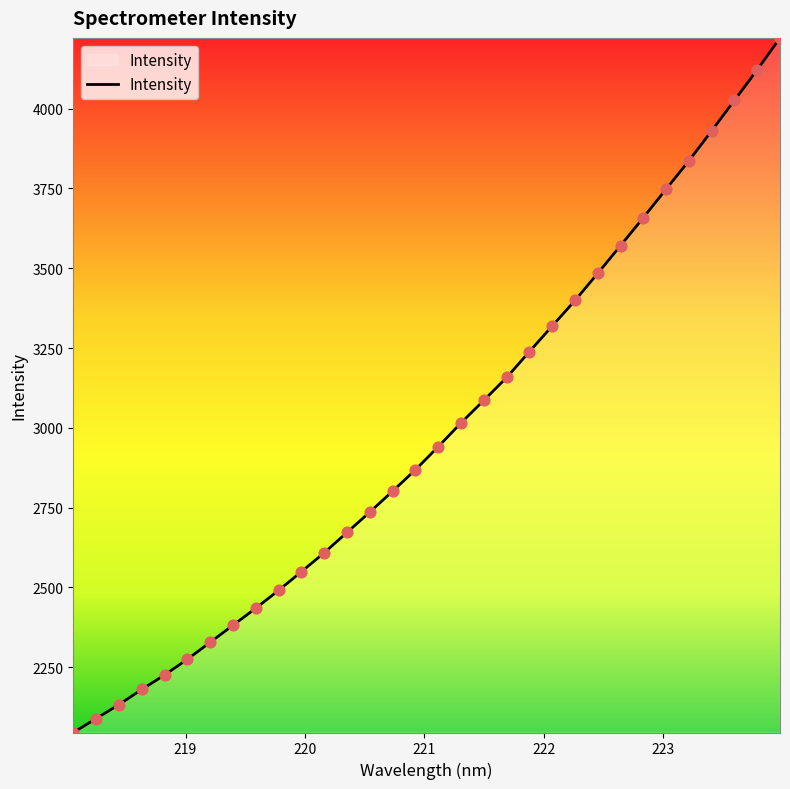

What is the maximum value shown in the chart?

4221.7